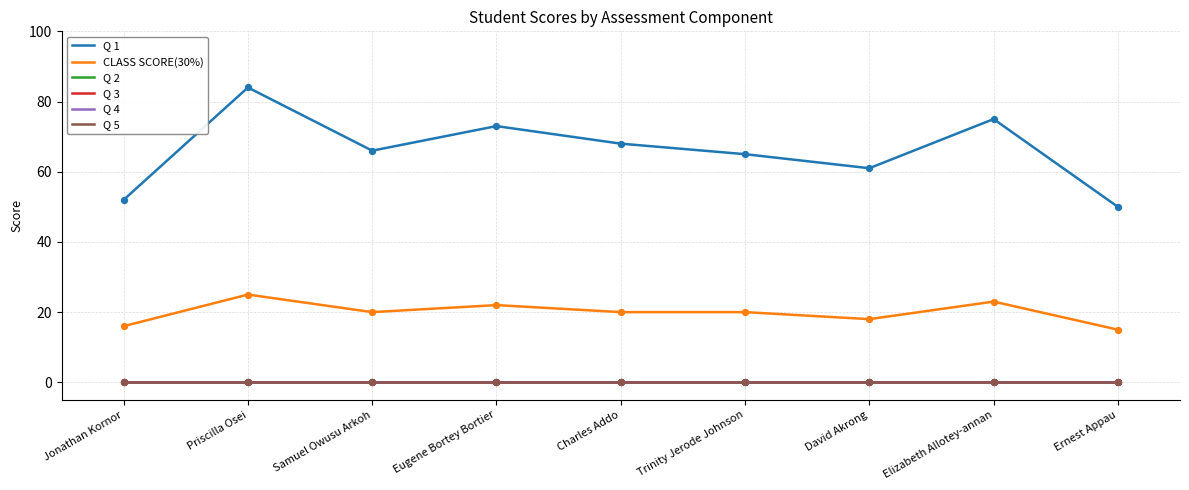

What are all the series names shown in the legend?

Q 1, CLASS SCORE(30%), Q 2, Q 3, Q 4, Q 5